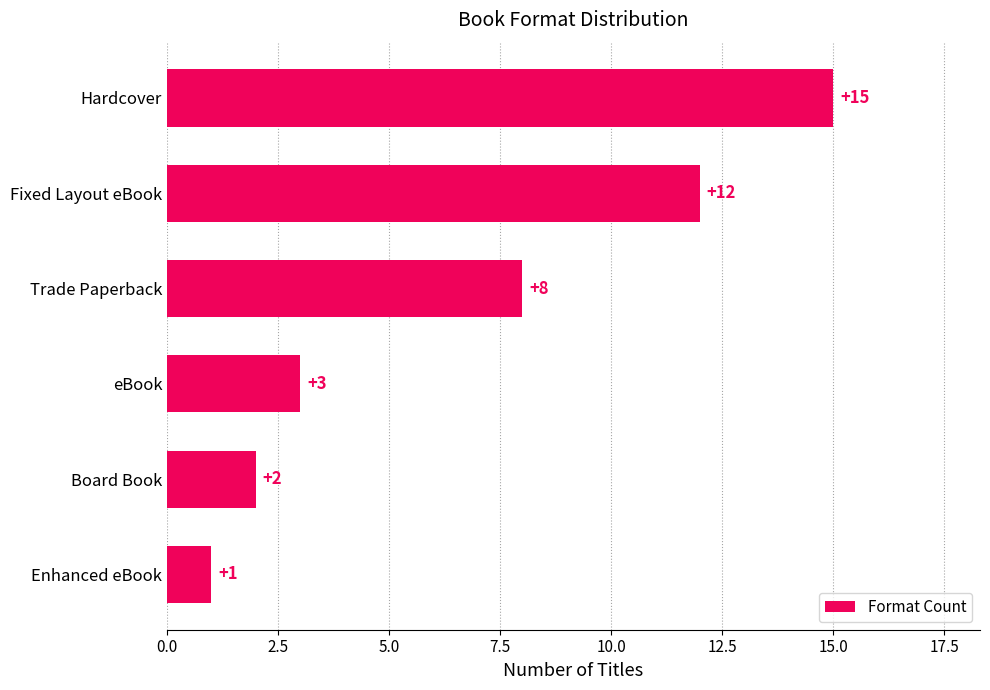

The value at Trade Paperback is 8. True or false?

True